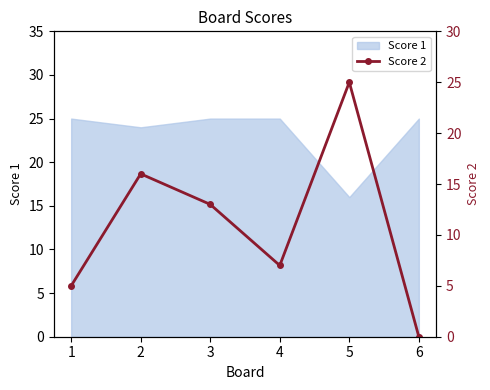

What is the minimum value for Score 1?

16